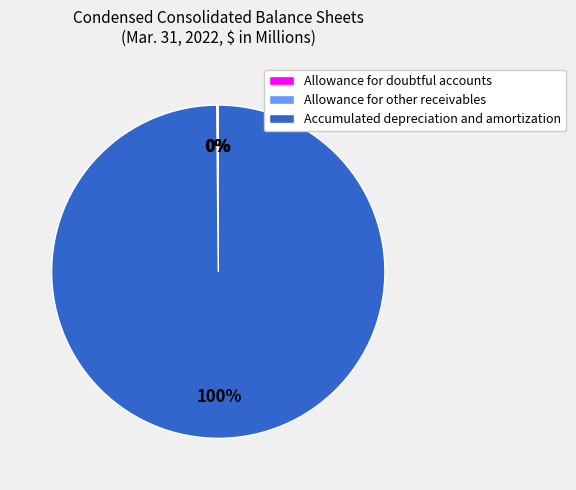

Which category has the biggest portion of the pie?

Accumulated depreciation and amortization